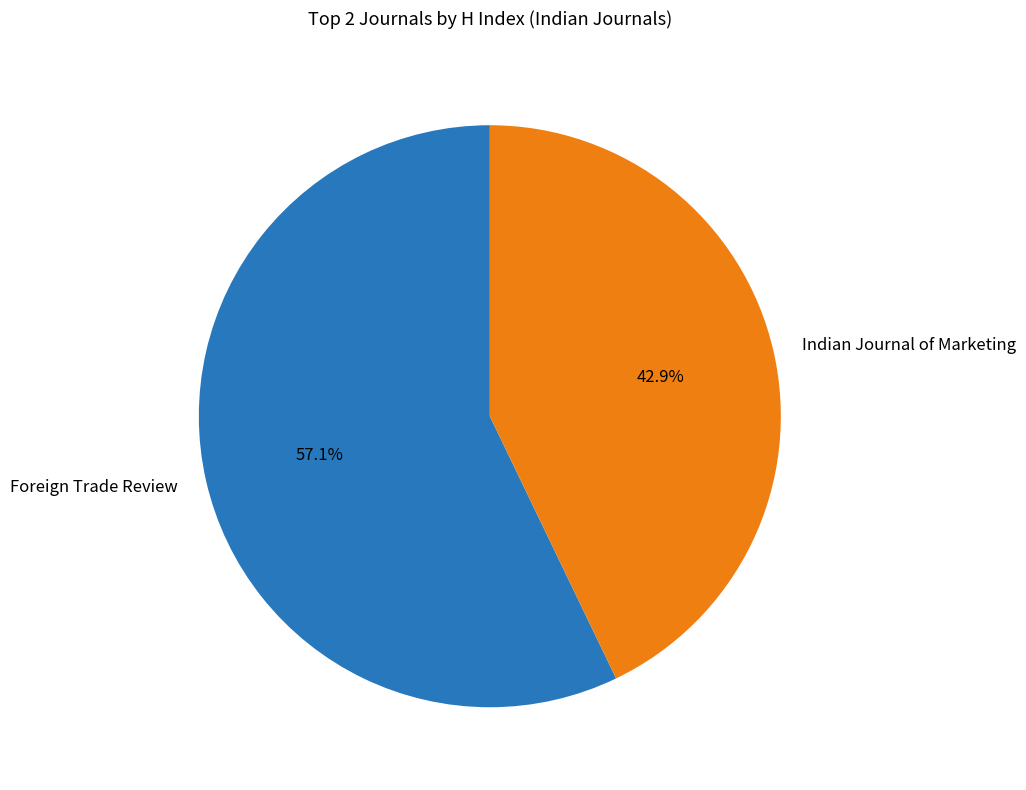

Count the number of slices in the pie.

2